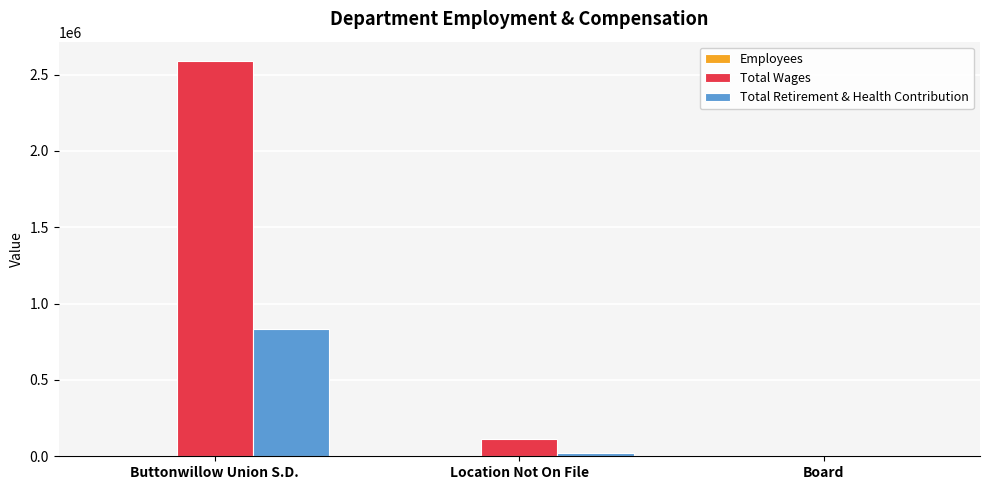

True or false: Total Retirement & Health Contribution has a value of 1273655 at Buttonwillow Union S.D..

False